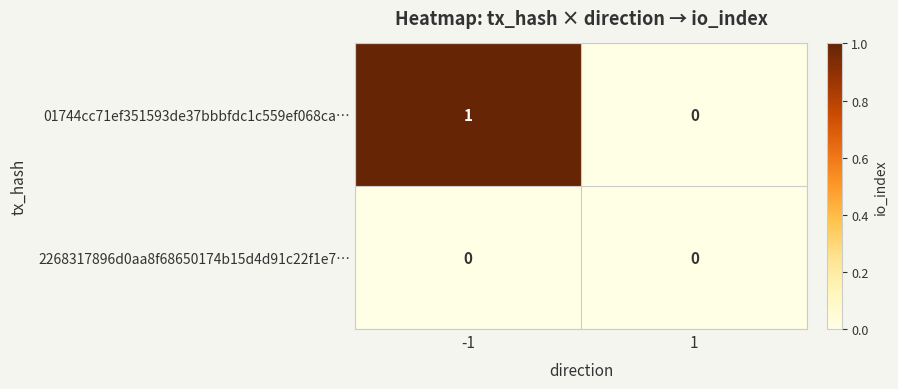

Is it true that 2268317896d0aa8f68650174b15d4d91c22f1e7… equals 0 at 1?

True